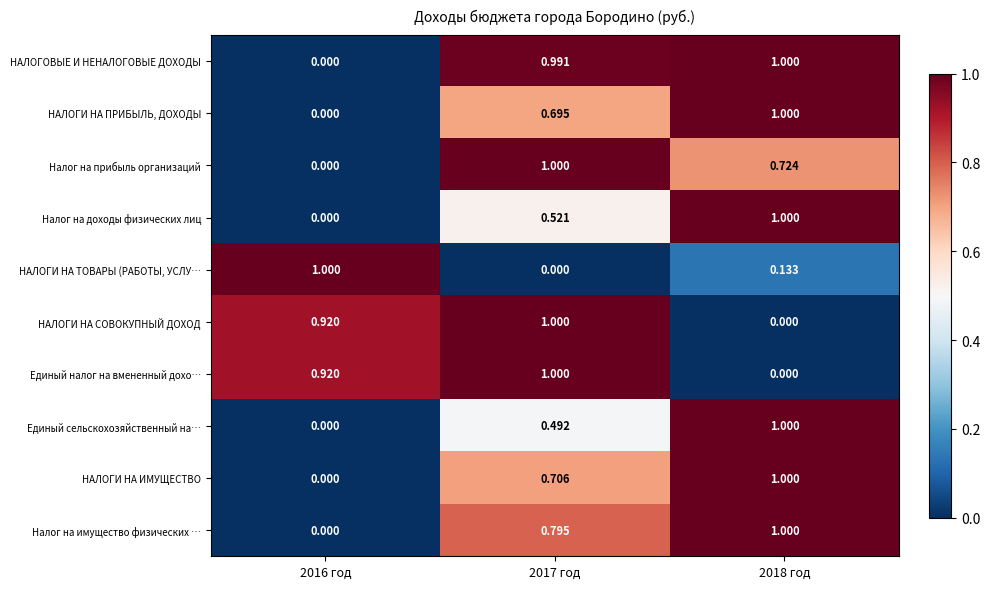

Which series has the largest total across all categories?

НАЛОГОВЫЕ И НЕНАЛОГОВЫЕ ДОХОДЫ